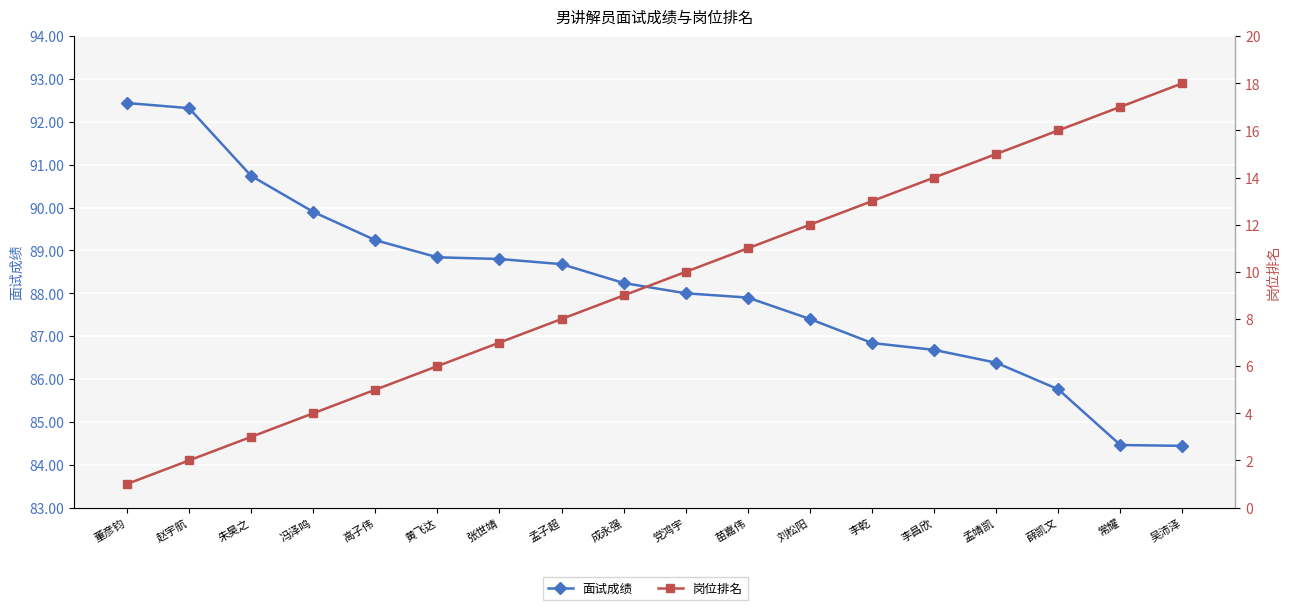

List the series in order of their overall mean, highest first.

面试成绩, 岗位排名